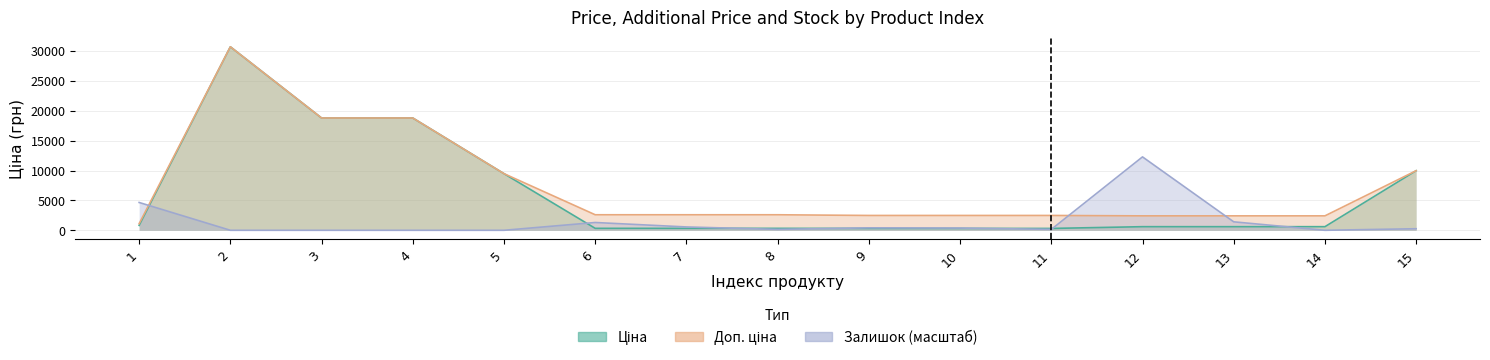

Is it true that Доп. ціна equals 9975.0 at 15?

True